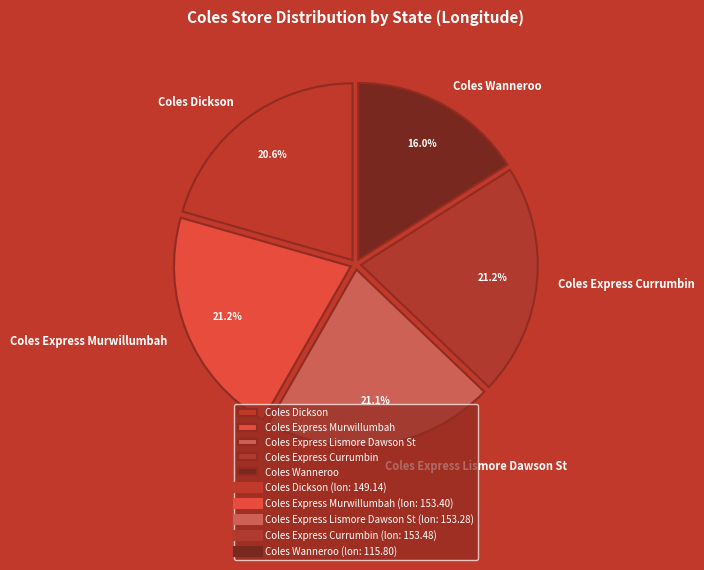

How much of the chart is everything except Coles Express Currumbin?

78.8%